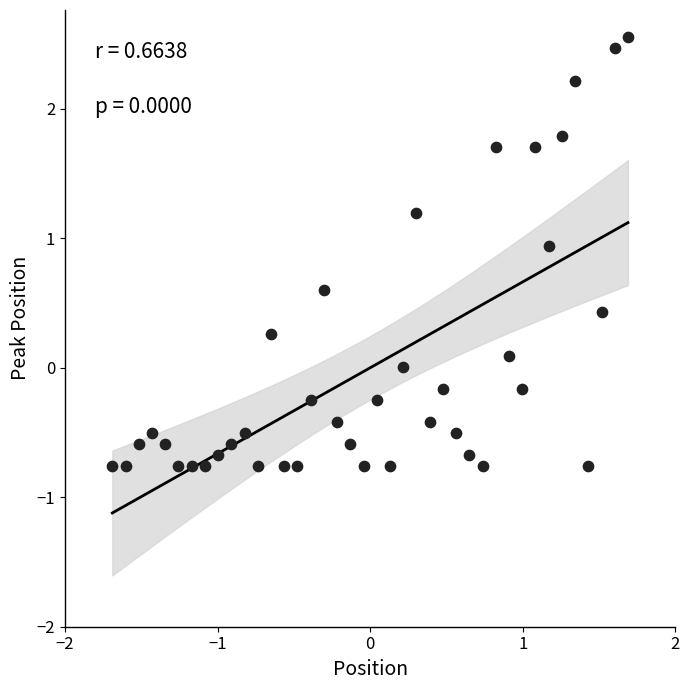

What is the range of Y values (max minus min)?

3.3